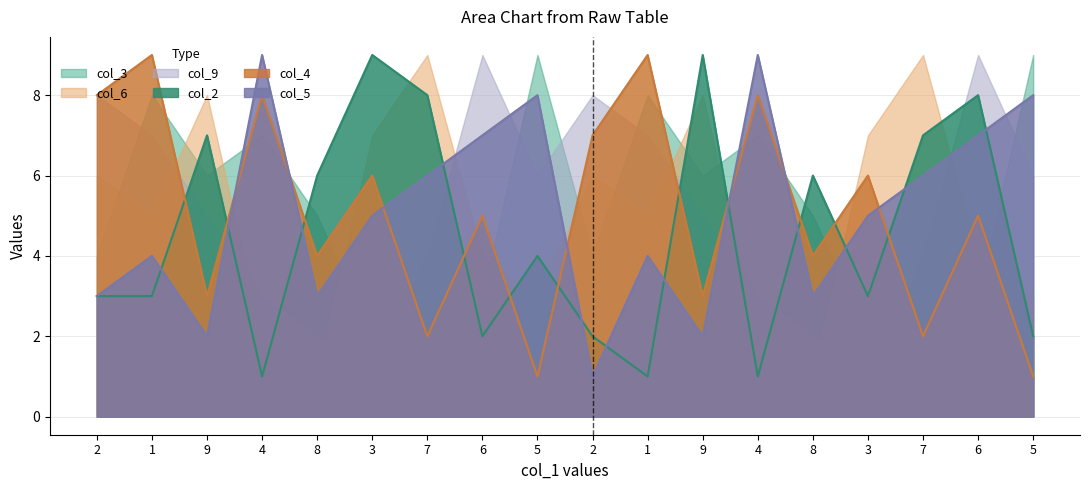

What is the average value of the col_5 series?

5